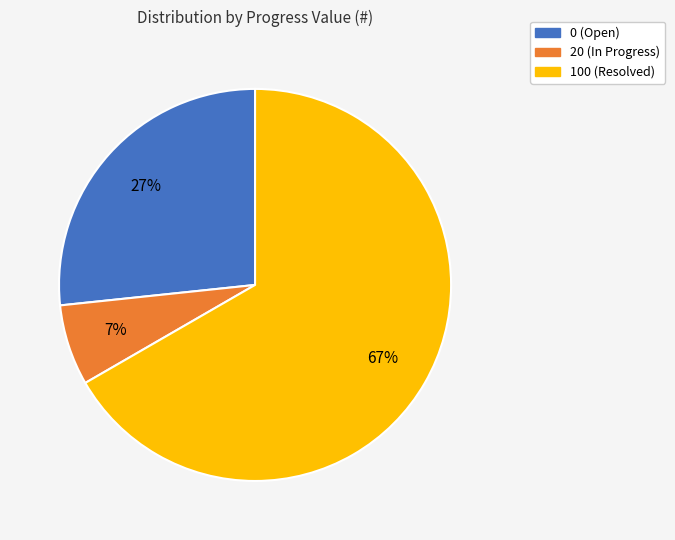

Which has a higher value, 100 or 0?

100